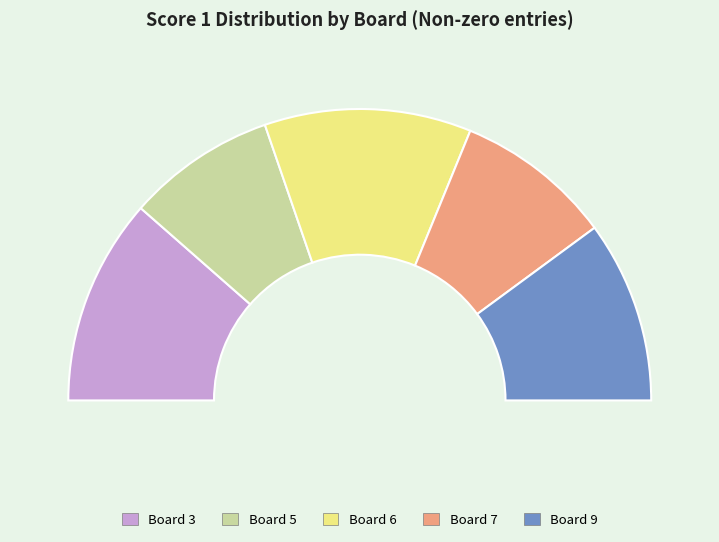

Count the number of slices in the pie.

5